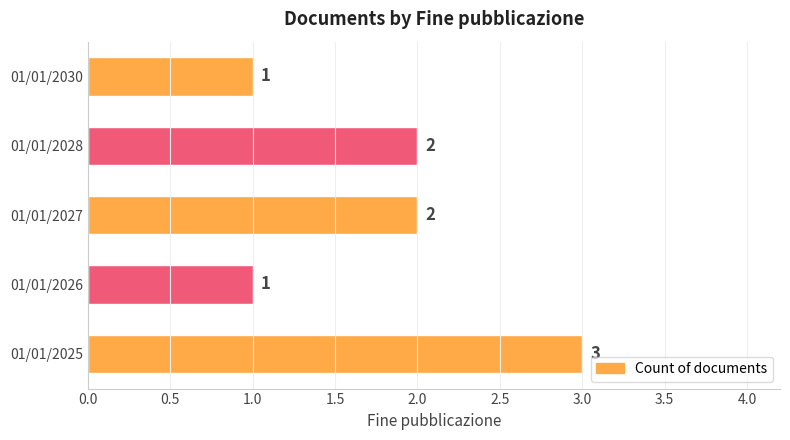

What is the sum of all values?

9